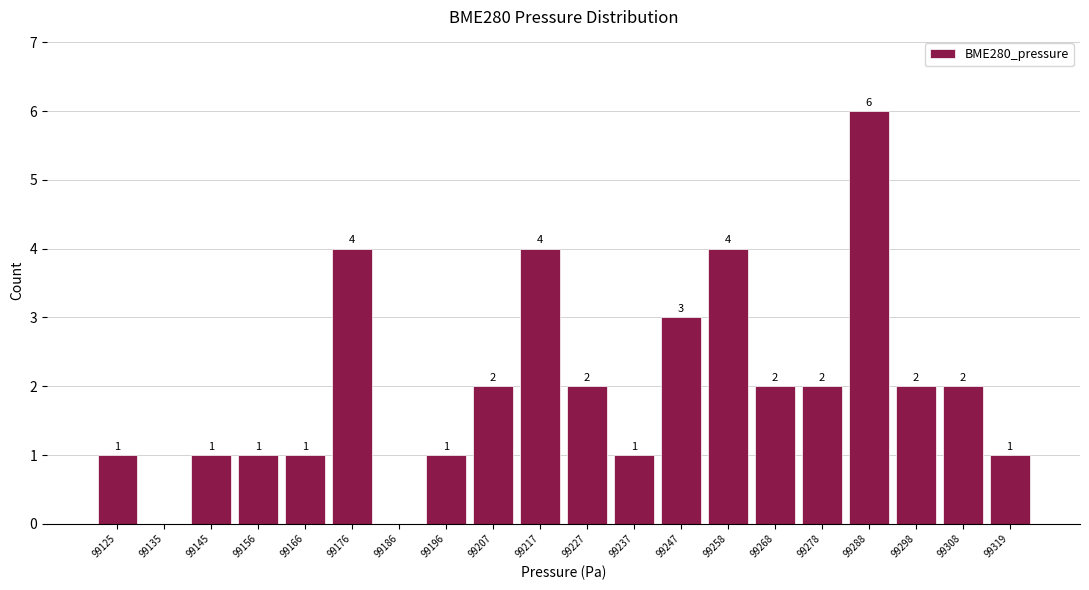

Which range on the x-axis has the tallest bar?

99284 to 99294